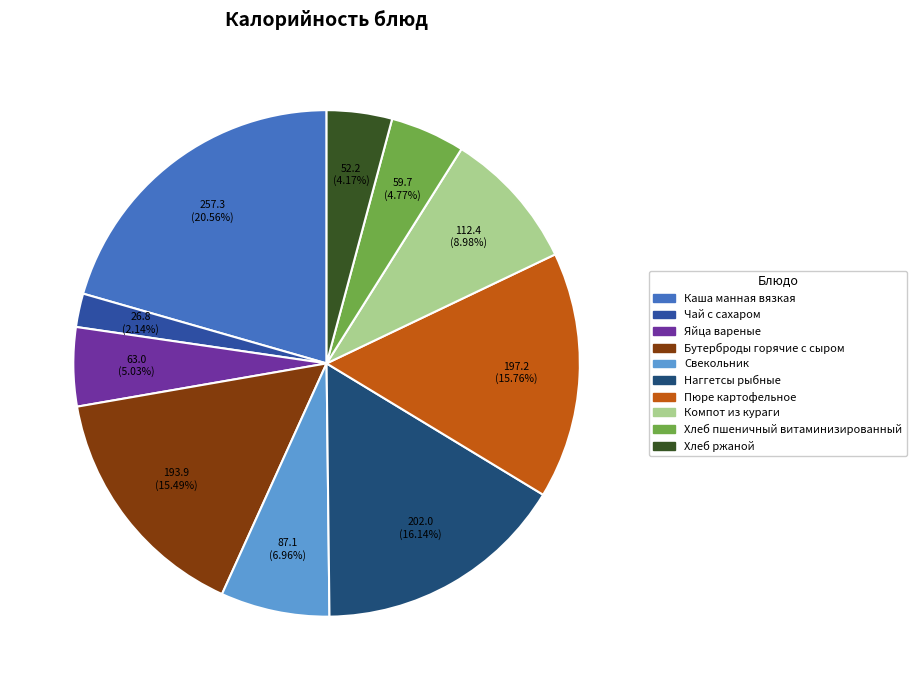

Which slice is the largest?

Каша манная вязкая